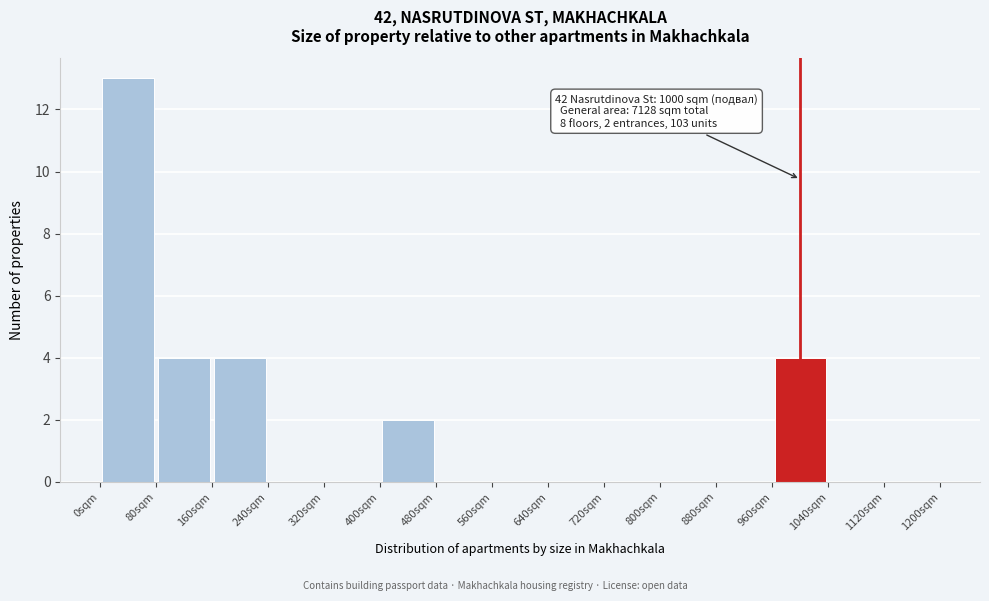

Which range on the x-axis has the tallest bar?

0 to 80